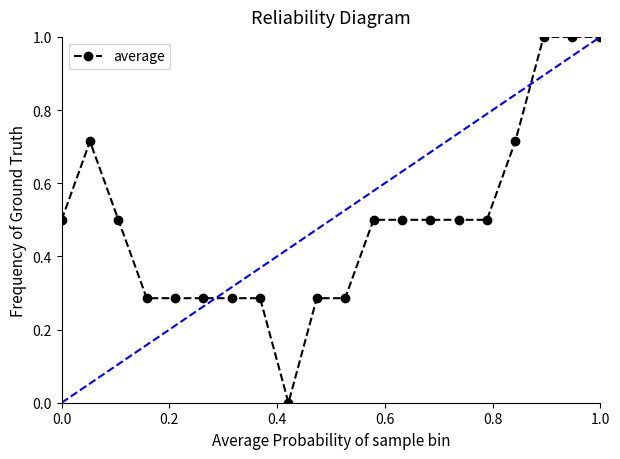

How many series are shown in this chart?

1